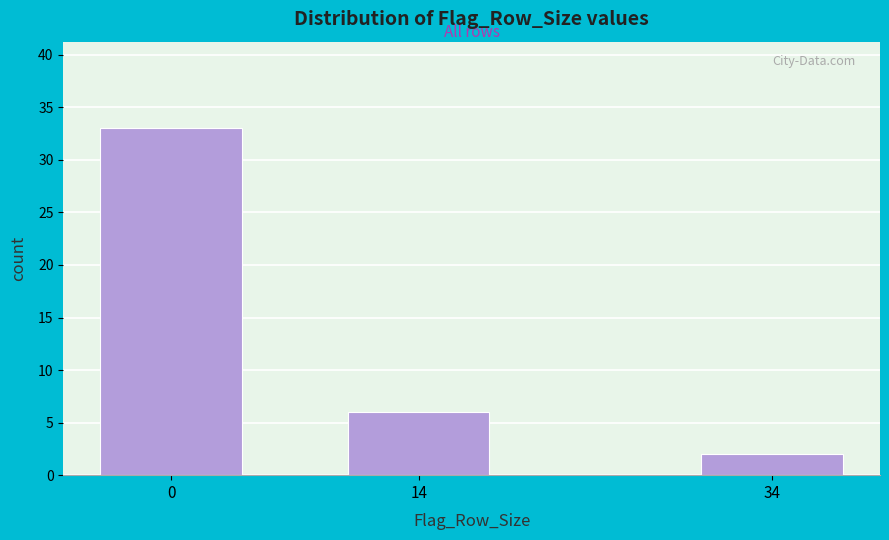

Reading left to right, what are all the values shown in this chart?

33	6	2